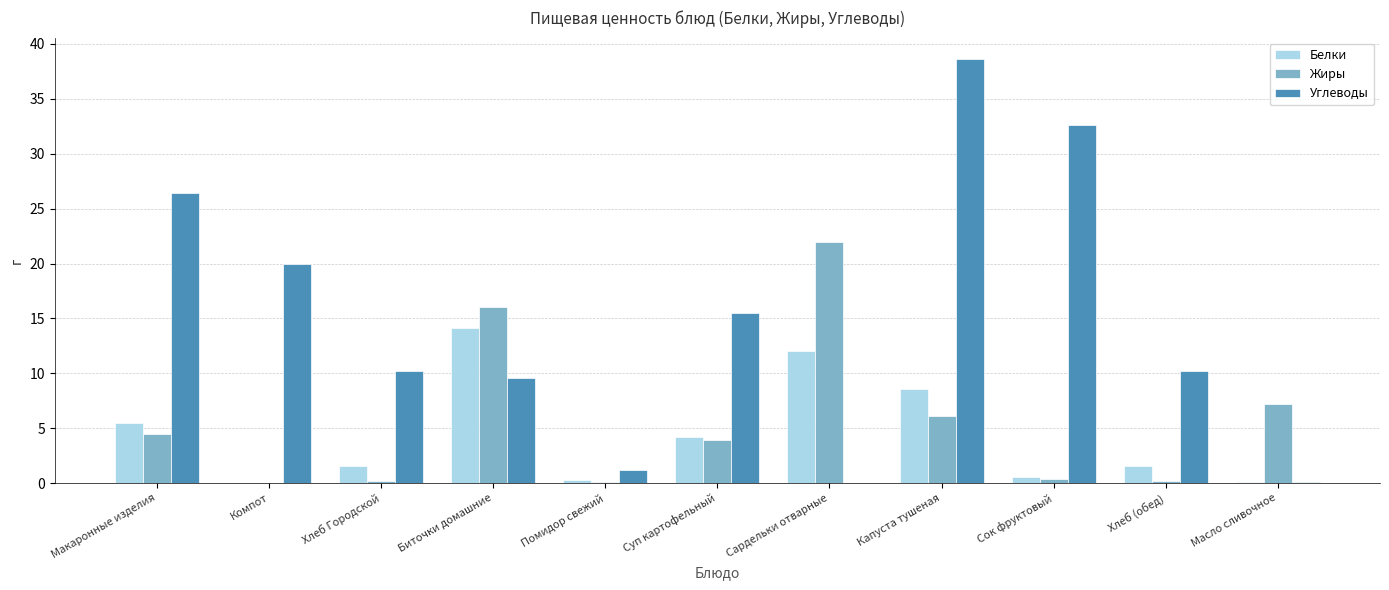

The value of Белки at Суп картофельный is 5.5. True or false?

False